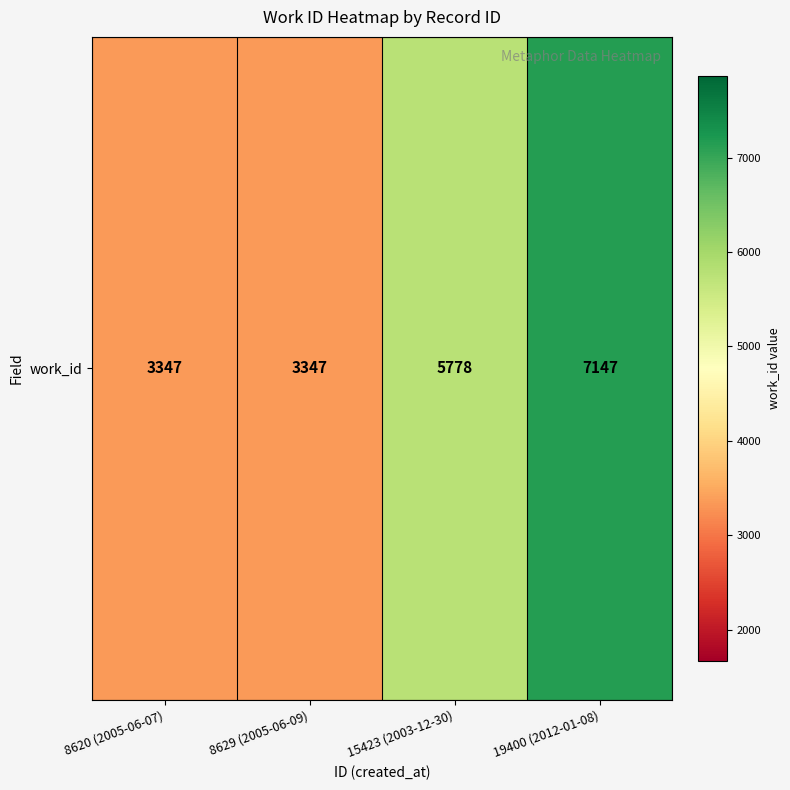

Is it true that the value at 15423 (2003-12-30) is 2601?

False